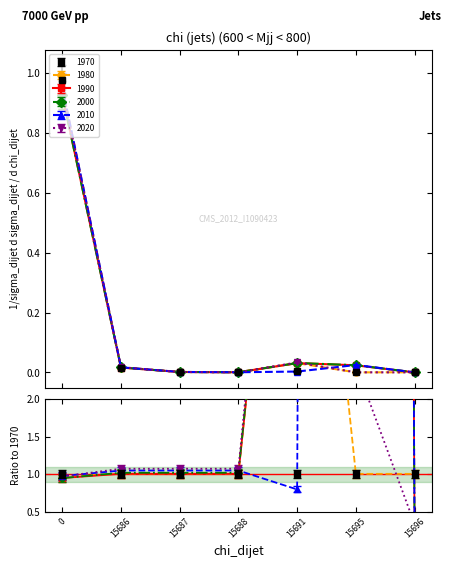

In 1970, how many points are higher than both neighbors (excluding endpoints)?

1